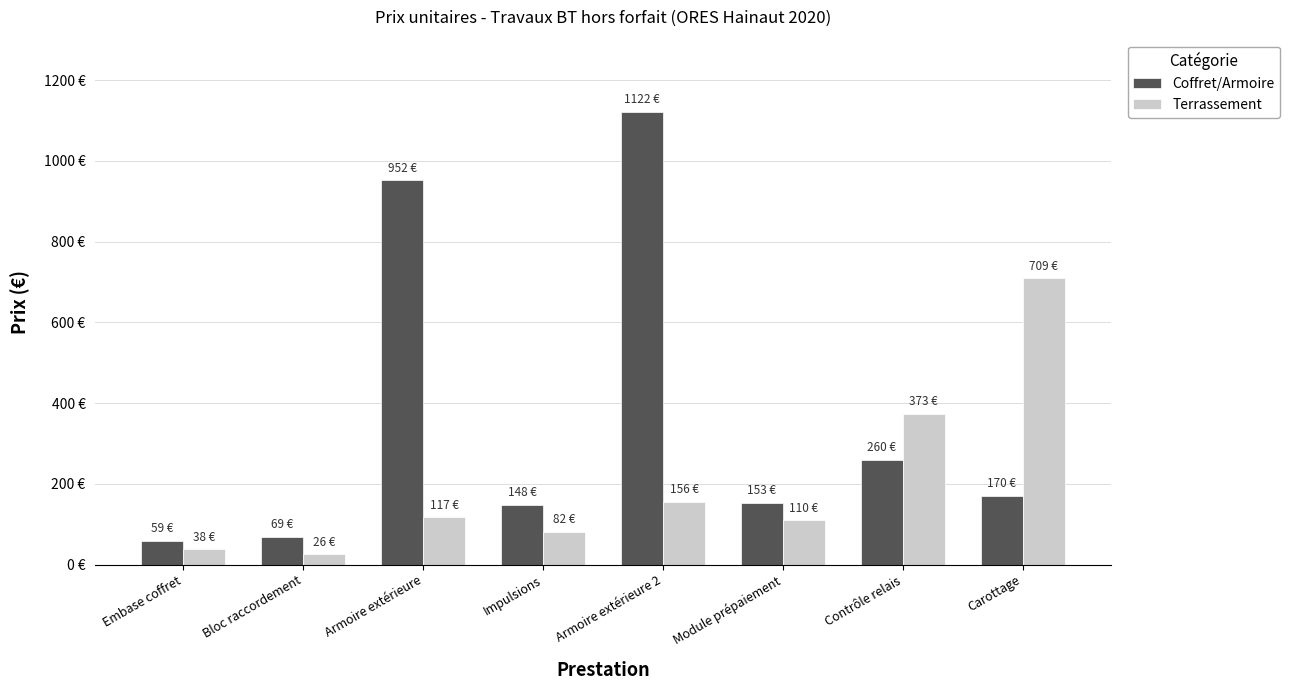

What is the smallest value displayed?

26